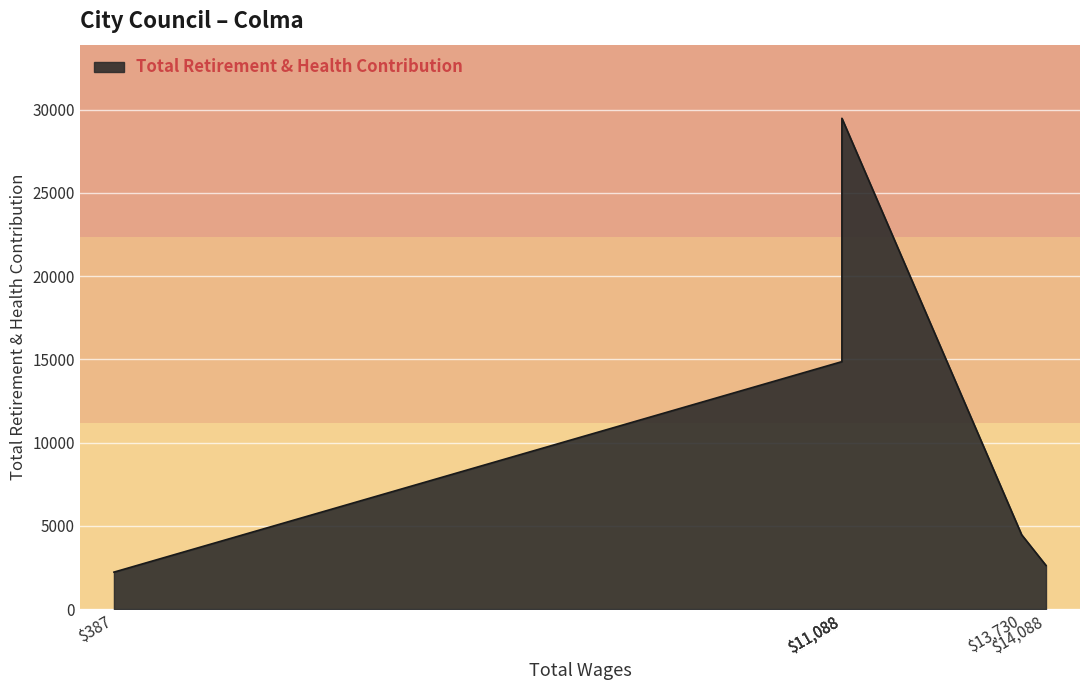

Is it true that the value at 11088.0 is 14858?

True